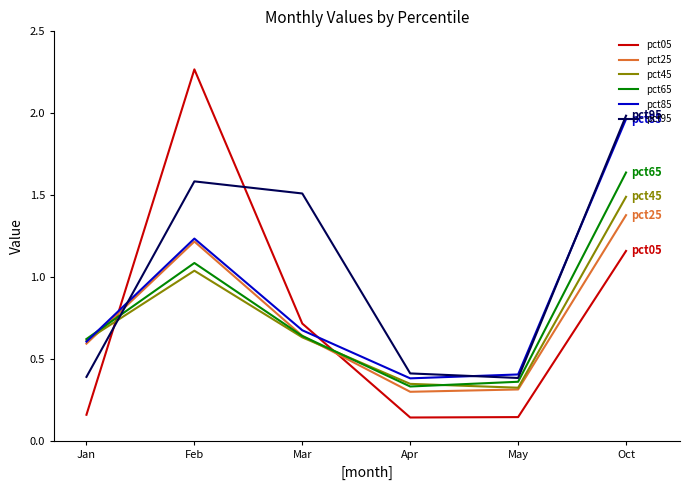

At which label does pct95 first exceed 1?

Feb